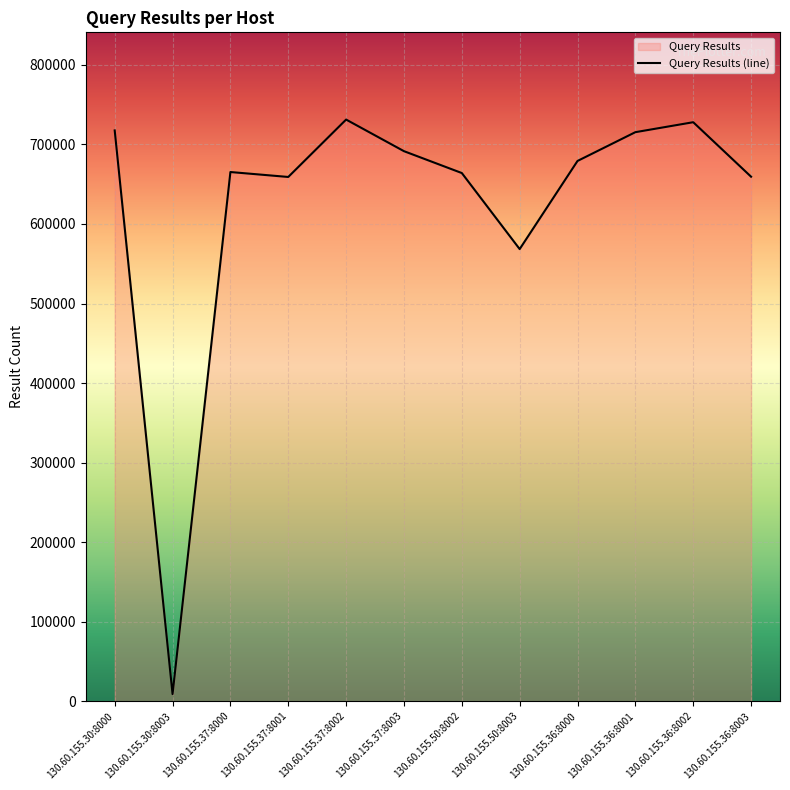

What is the sum of all values?

7488614